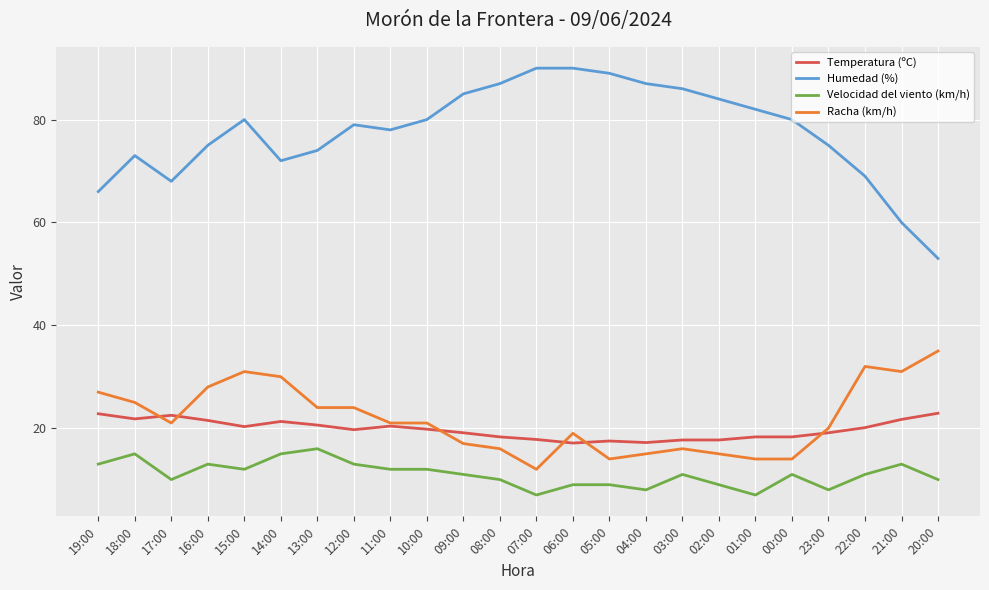

What are all the series names shown in the legend?

Temperatura (ºC), Humedad (%), Velocidad del viento (km/h), Racha (km/h)